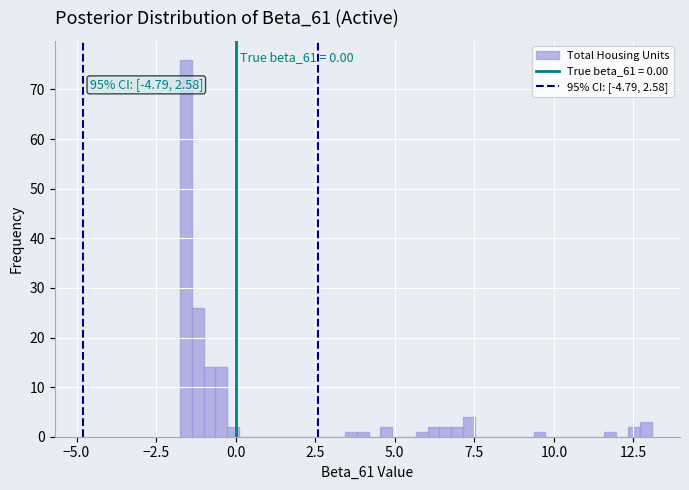

Around what value on the x-axis is the tallest bar? Give the approximate position of its centre, as read against the axis.

-1.5